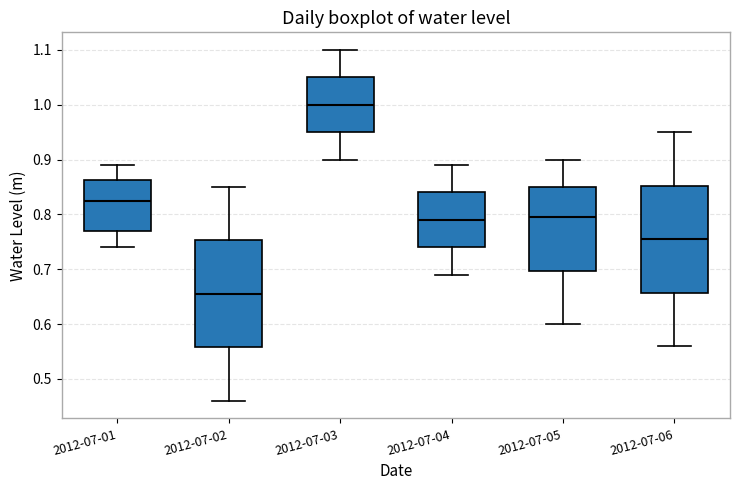

Where does the upper whisker of the box for 2012-07-01 end on the y-axis? The values are not printed on the chart, so give them approximately, as read against the axis.

0.89